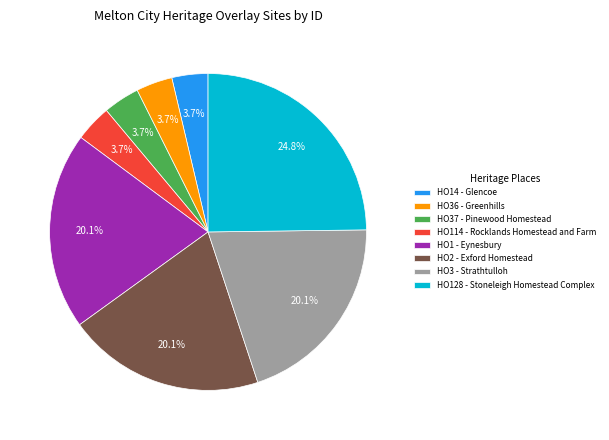

What is the largest slice in the pie chart?

HO128 - Stoneleigh Homestead Complex